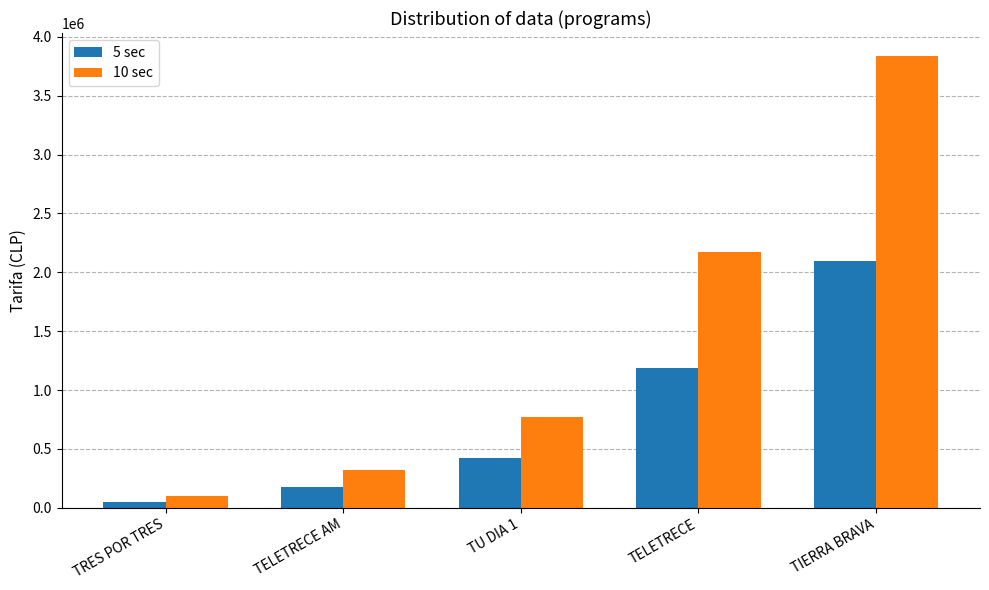

Reading left to right, list all the values displayed in this chart.

5 sec: TRES POR TRES=53000	TELETRECE AM=175000	TU DIA 1=420000	TELETRECE=1190000	TIERRA BRAVA=2100000
10 sec: TRES POR TRES=96000	TELETRECE AM=320000	TU DIA 1=768000	TELETRECE=2176000	TIERRA BRAVA=3840000